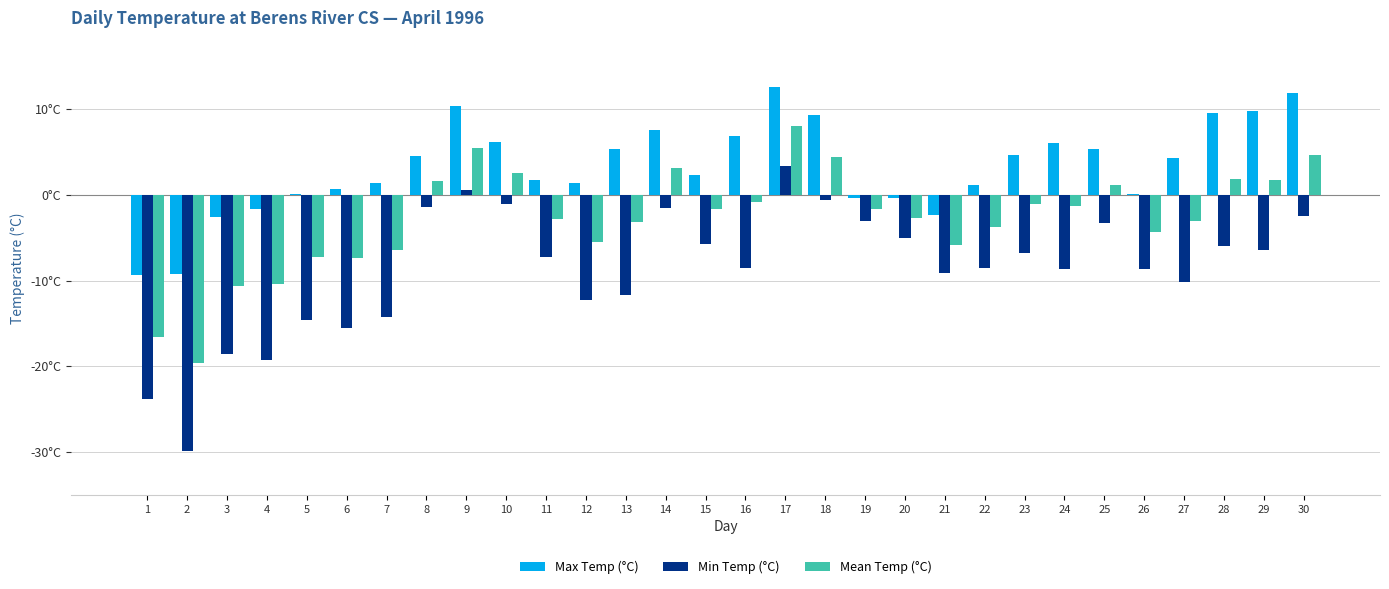

Are the bars horizontal?

No